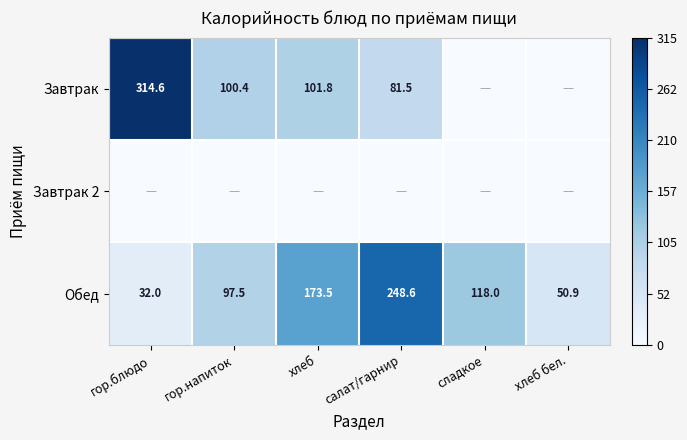

What is the sum of the Обед values at гор.блюдо and хлеб бел.?

82.9